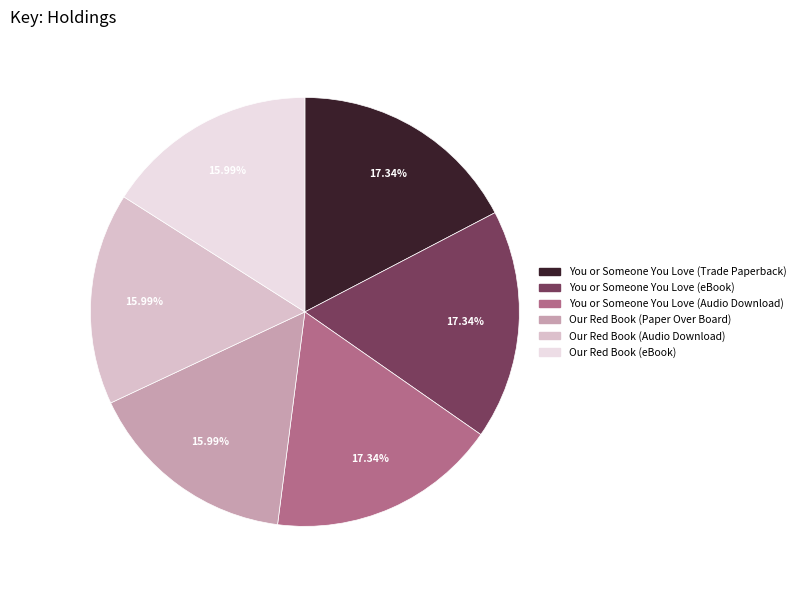

Between Our Red Book (Audio Download) and You or Someone You Love (Trade Paperback), which is larger?

You or Someone You Love (Trade Paperback)